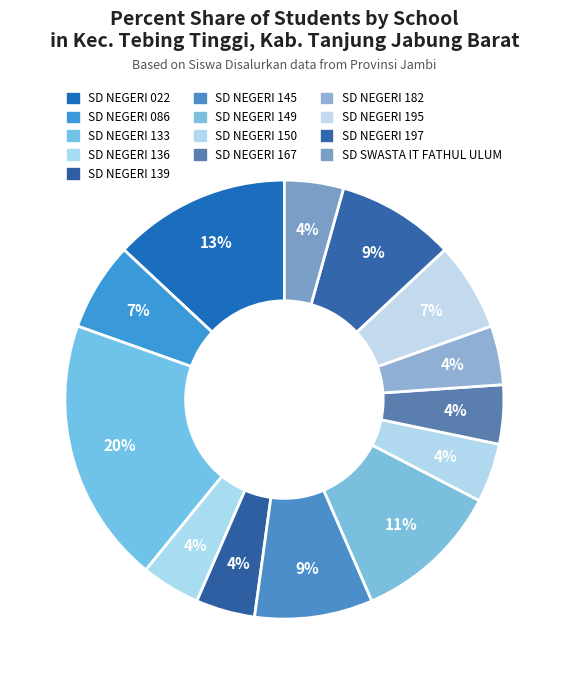

How many segments does this pie chart have?

13